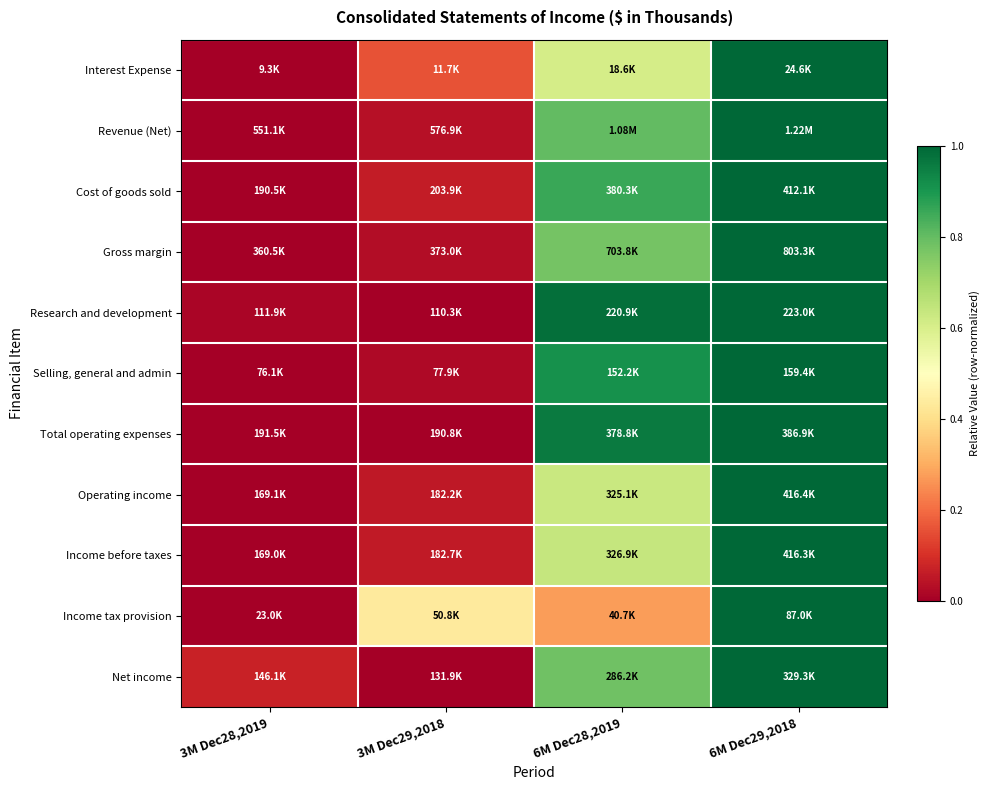

Rank the series by their maximum value, from highest to lowest.

Interest Expense, Revenue (Net), Cost of goods sold, Gross margin, Research and development, Selling, general and admin, Total operating expenses, Operating income, Income before taxes, Income tax provision, Net income